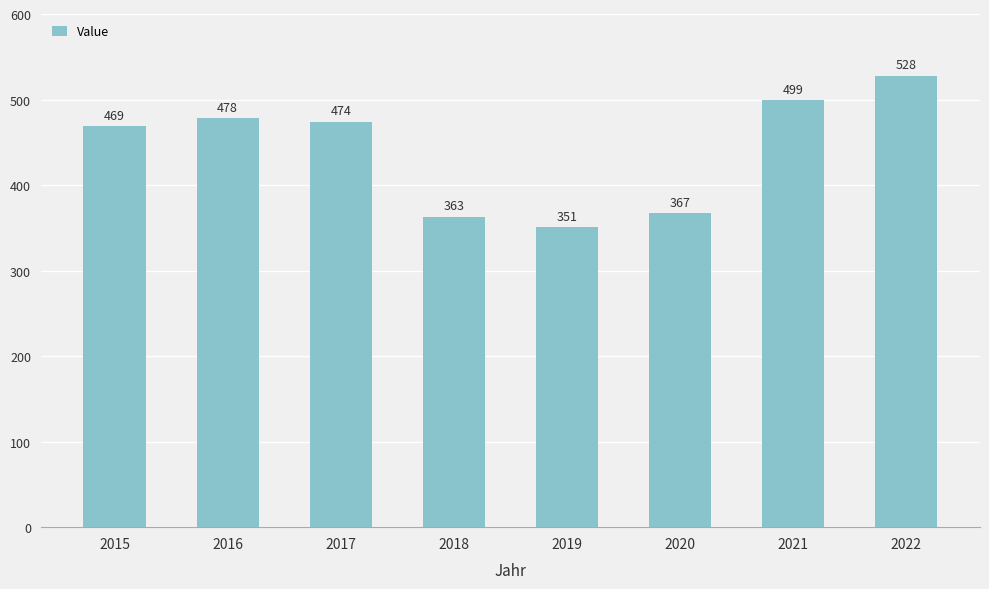

Reading right to left, transcribe all the data shown in this chart.

2022=528	2021=499	2020=367	2019=351	2018=363	2017=474	2016=478	2015=469